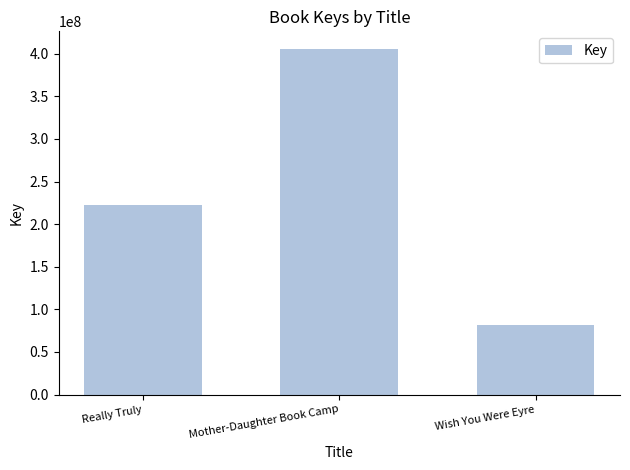

Count the number of categories in the chart.

3